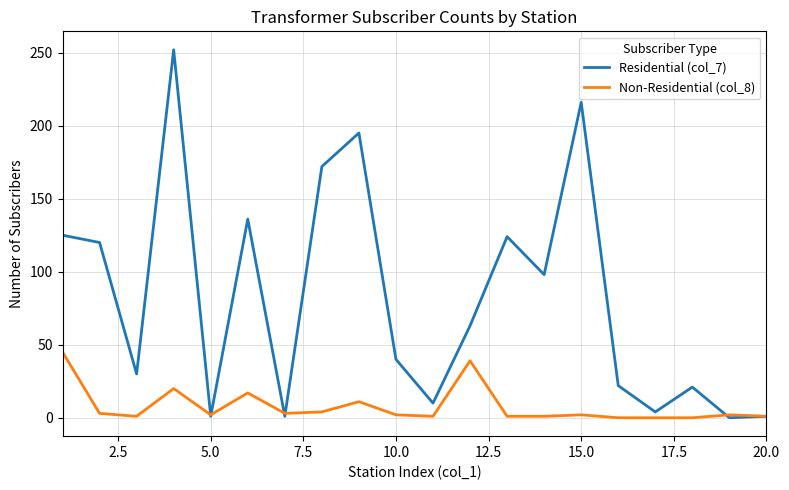

Which series has the largest total across all categories?

Residential (col_7)